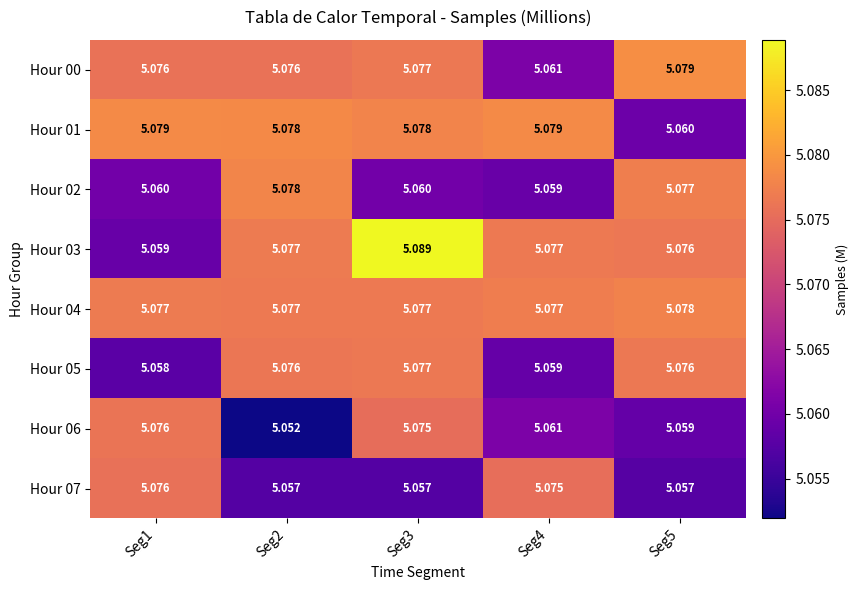

How many data points does each series have?

5